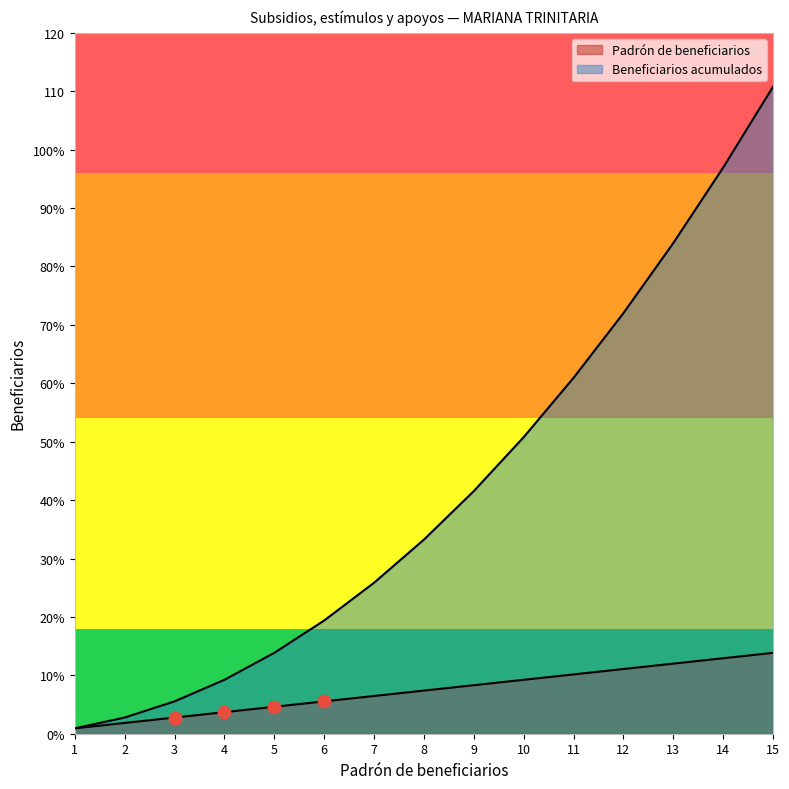

At how many categories does at least one series exceed 78?

3